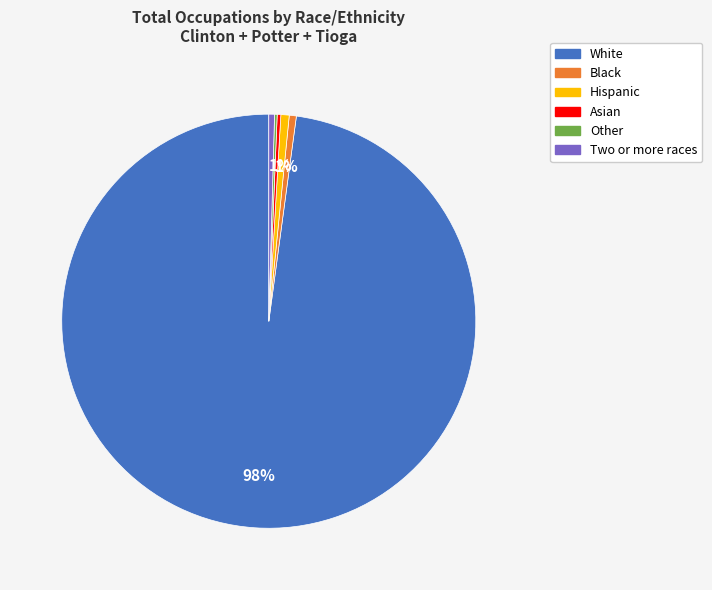

What percentage is the White slice, to the nearest percent?

98%